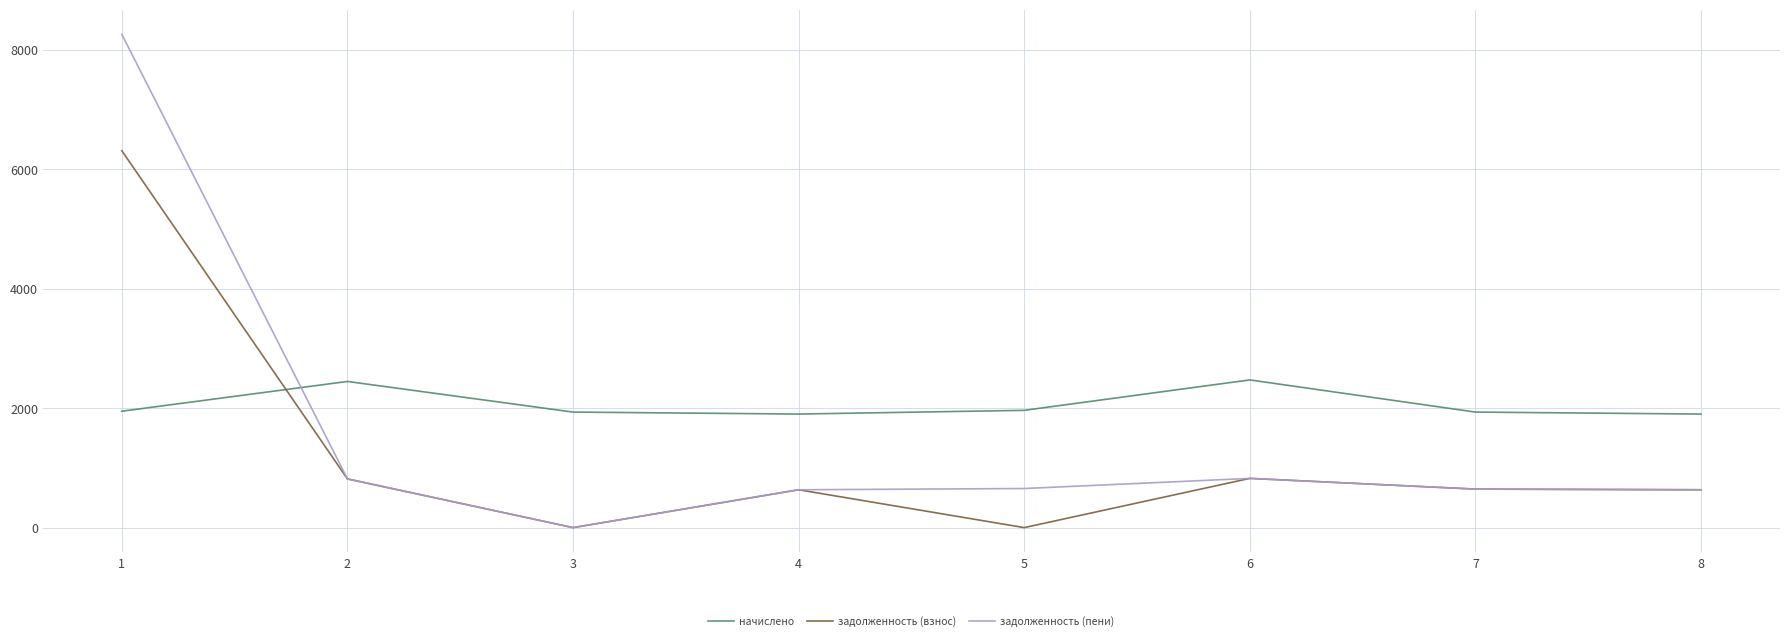

How many series are shown in this chart?

3